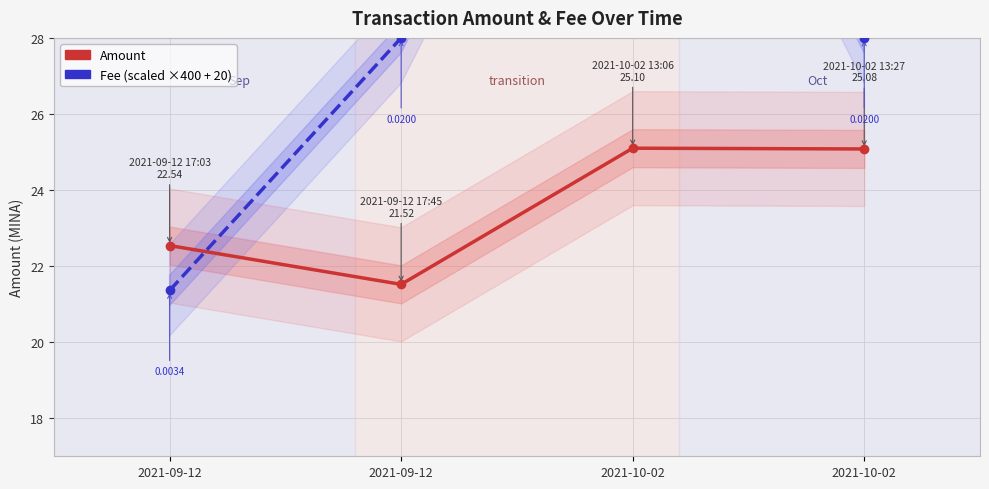

Reading left to right, what are all the values shown in this chart?

Amount: 2021-09-12=22.5	2021-09-12=21.5	2021-10-02=25.1	2021-10-02=25.1
Fee (scaled): 2021-09-12=21.4	2021-09-12=28.0	2021-10-02=40.0	2021-10-02=28.0